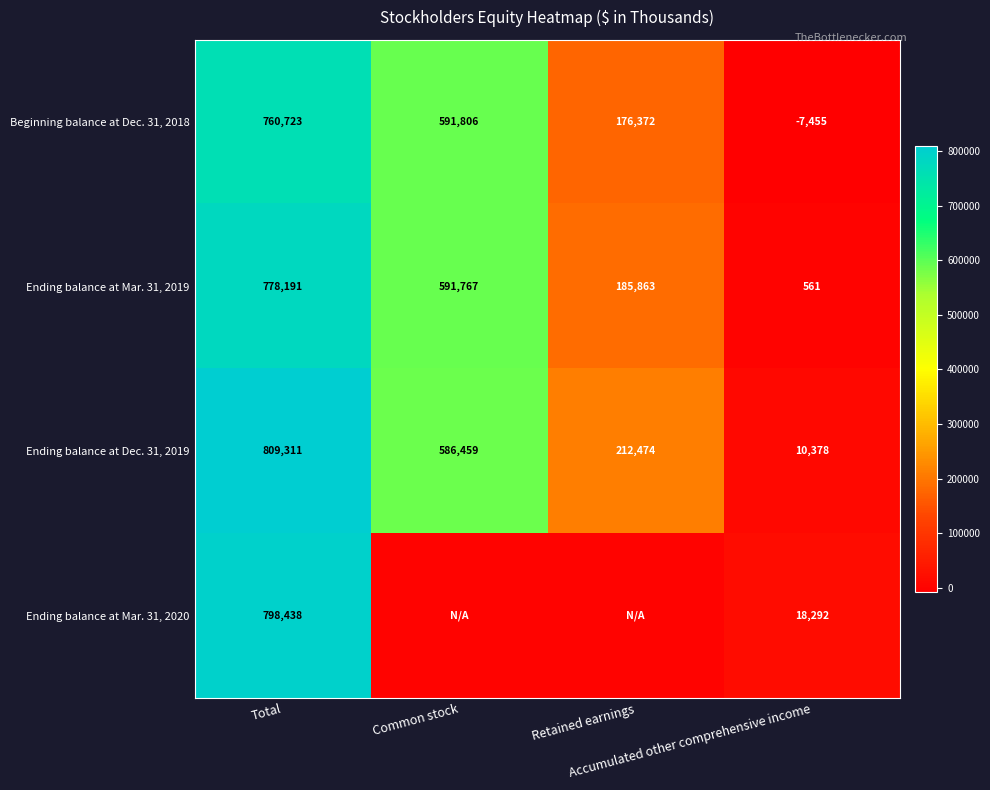

At how many categories does at least one series exceed 95133?

3